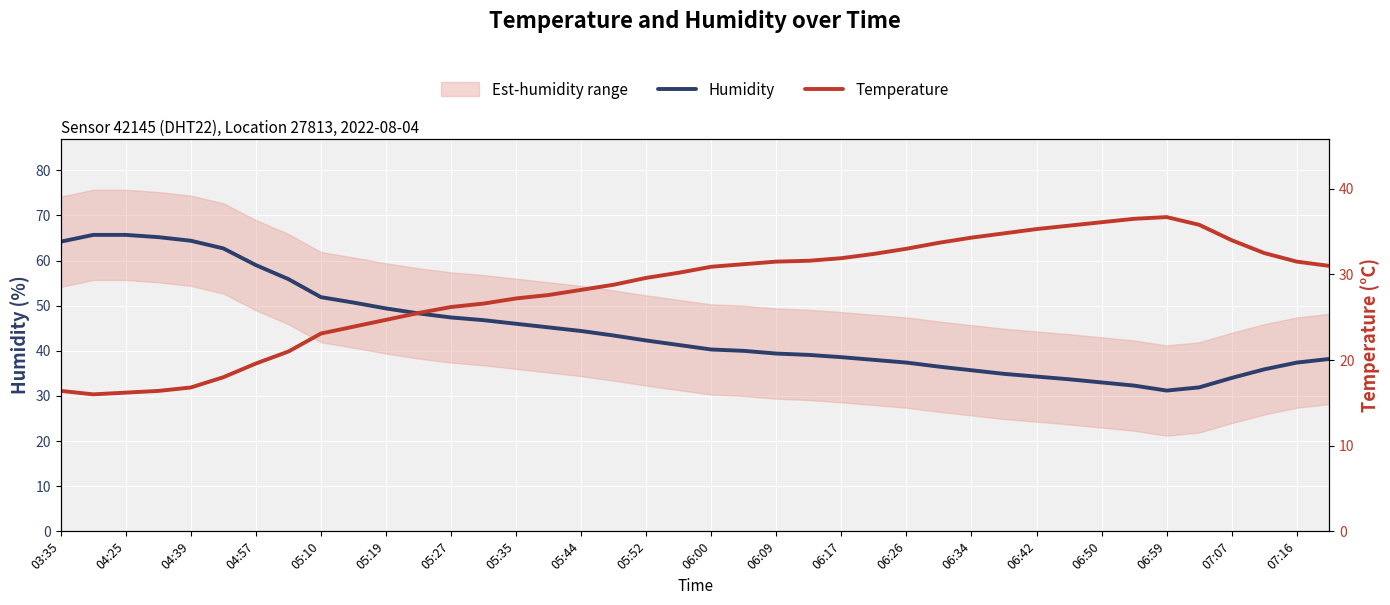

List the series in order of their overall mean, highest first.

Humidity, Temperature